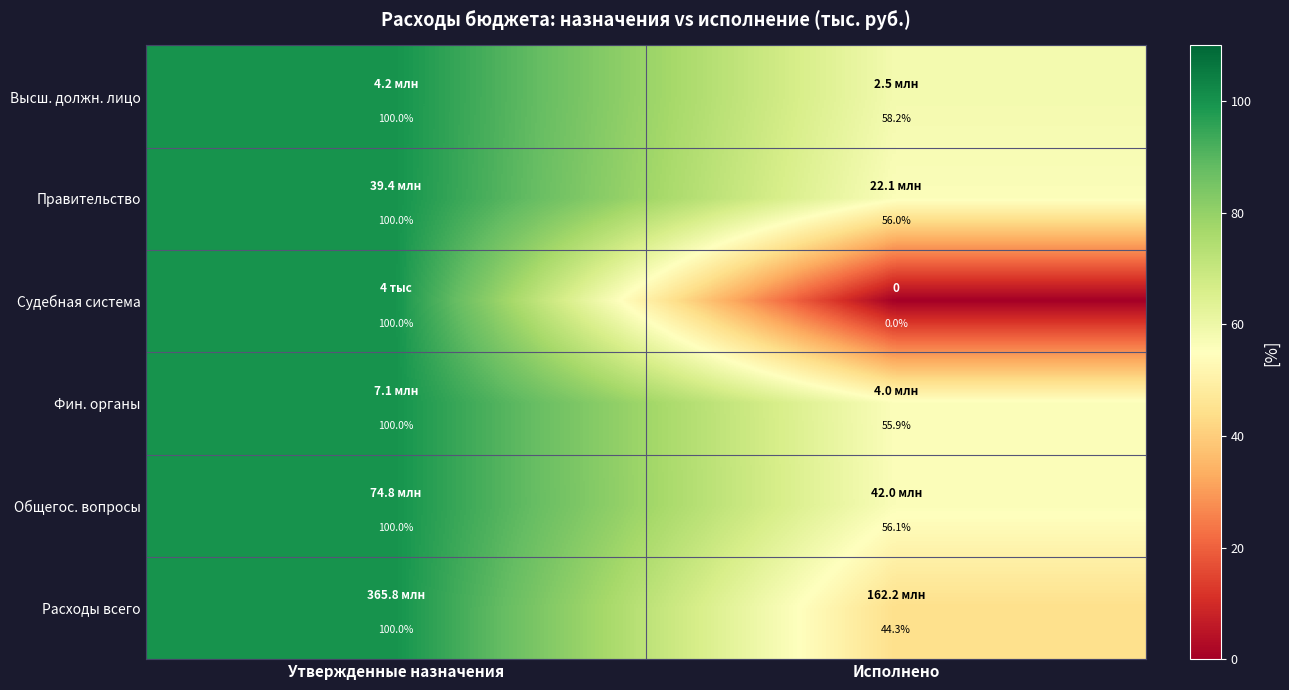

Count the number of data series in this chart.

6